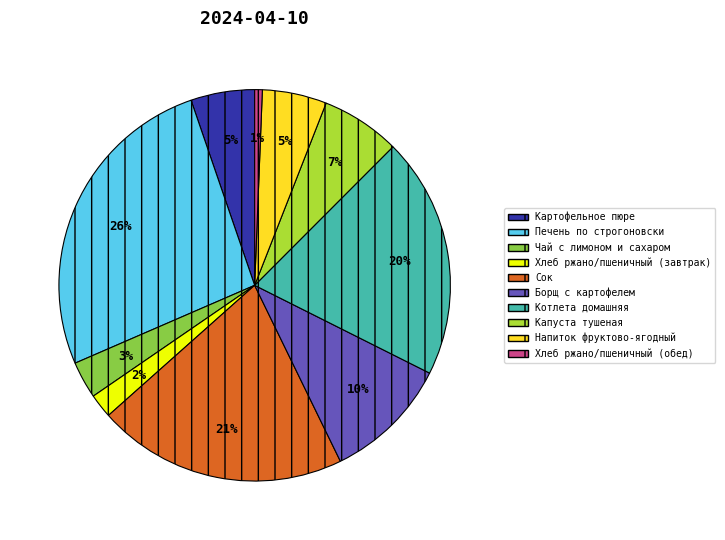

What percentage is the Печень по строгоновски slice, to the nearest percent?

26%